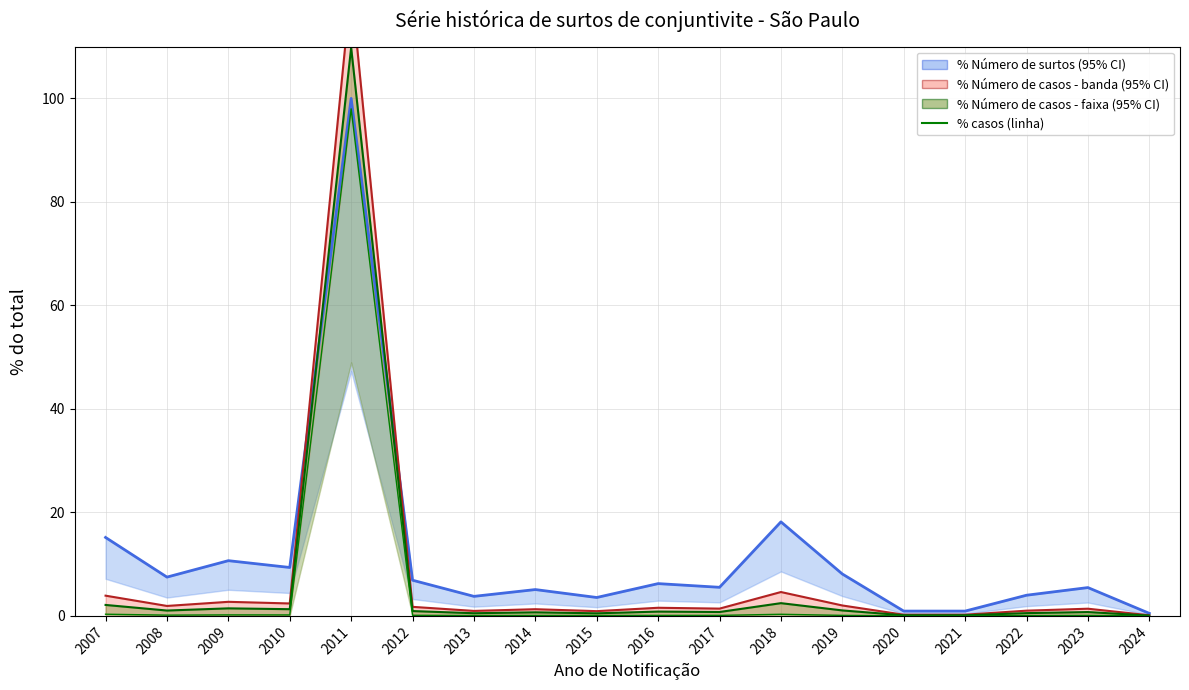

Reading left to right, transcribe all the data shown in this chart.

% Número de surtos (banda): 15.2	7.5	10.7	9.4	100.0	6.9	3.8	5.1	3.6	6.2	5.5	18.2	8.1	0.9	0.9	4.0	5.5	0.5
% Número de casos (banda): 3.9	1.9	2.7	2.4	121.6	1.8	1.0	1.3	0.9	1.6	1.4	4.6	2.0	0.2	0.2	1.0	1.4	0.1
% Número de casos (faixa verde): 2.1	1.0	1.5	1.3	109.8	0.9	0.5	0.7	0.5	0.8	0.8	2.5	1.1	0.1	0.1	0.5	0.7	0.1
% casos (linha): 0.3	0.1	0.2	0.2	98.0	0.1	0.1	0.1	0.1	0.1	0.1	0.3	0.1	0.0	0.0	0.1	0.1	0.0